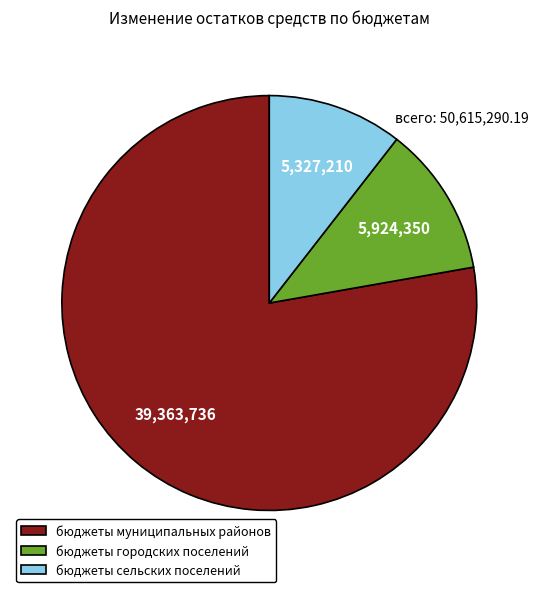

What is the ratio of the value at бюджеты сельских поселений to the value at бюджеты городских поселений?

0.9